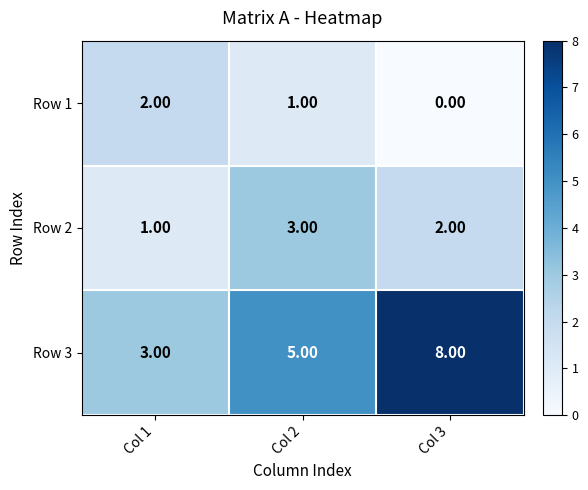

Which series changed the most between Col 1 and Col 3?

Row 3